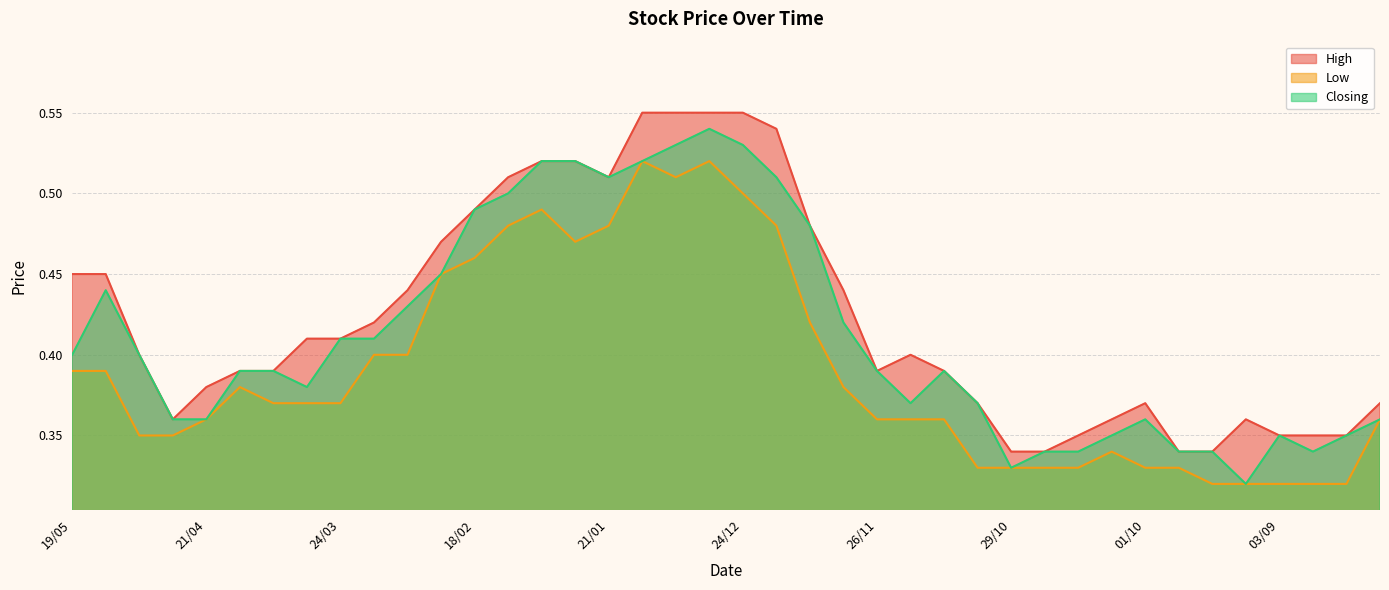

What is the label of the 11th point from the right?

22/10